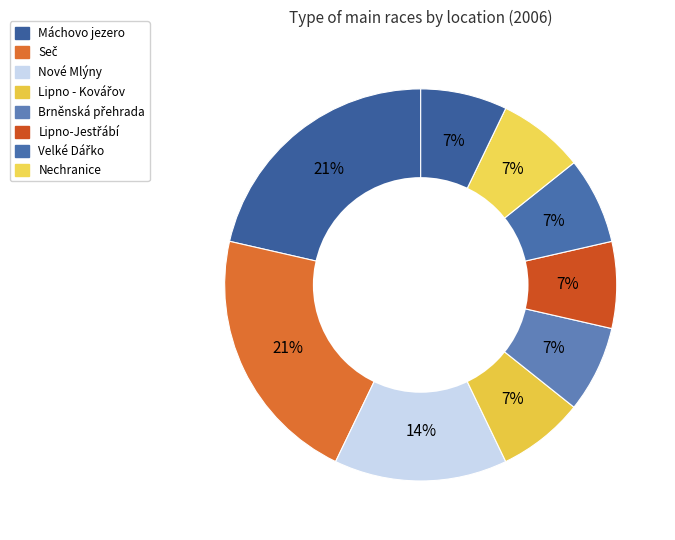

How many slices are in this pie chart?

9